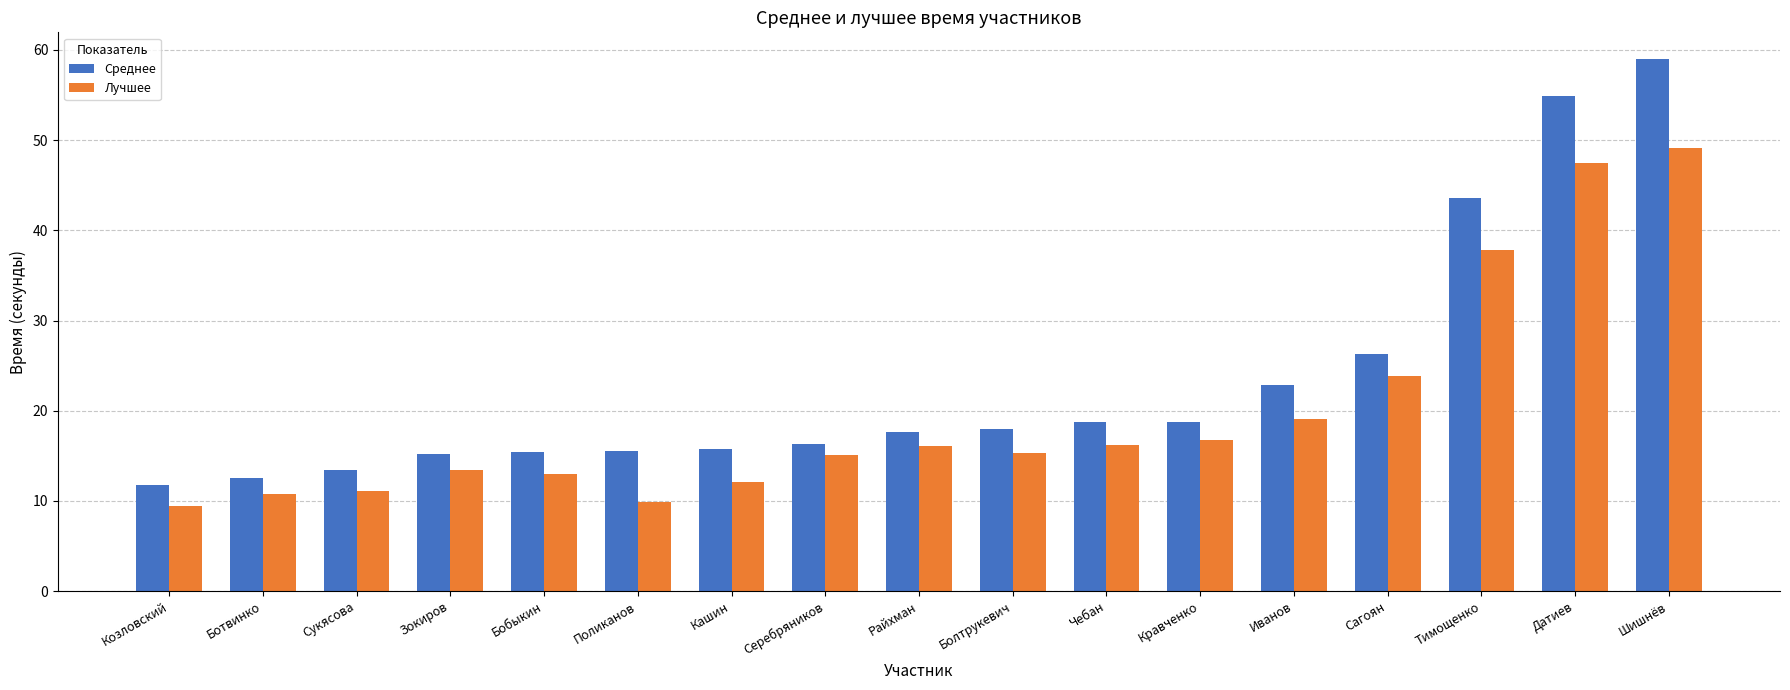

List the series in order of their peak value, highest first.

Среднее, Лучшее